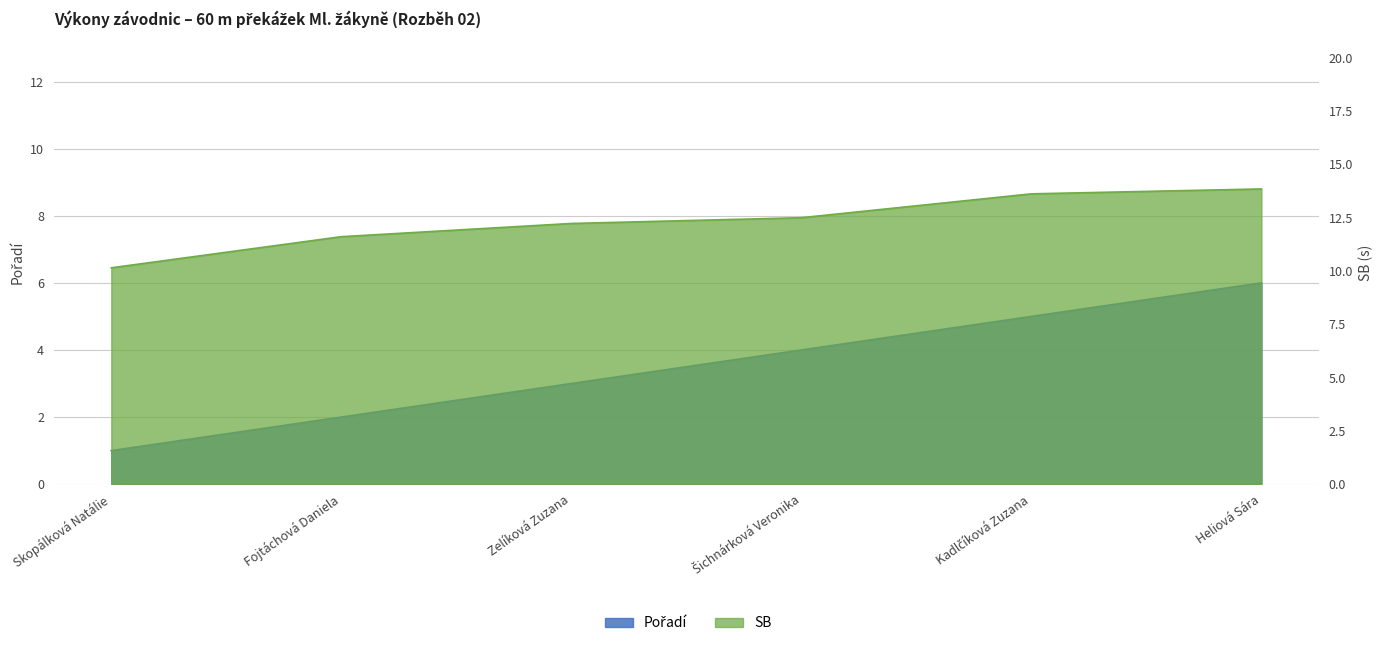

Which series changed the most between Šichnárková Veronika and Kadlčíková Zuzana?

SB